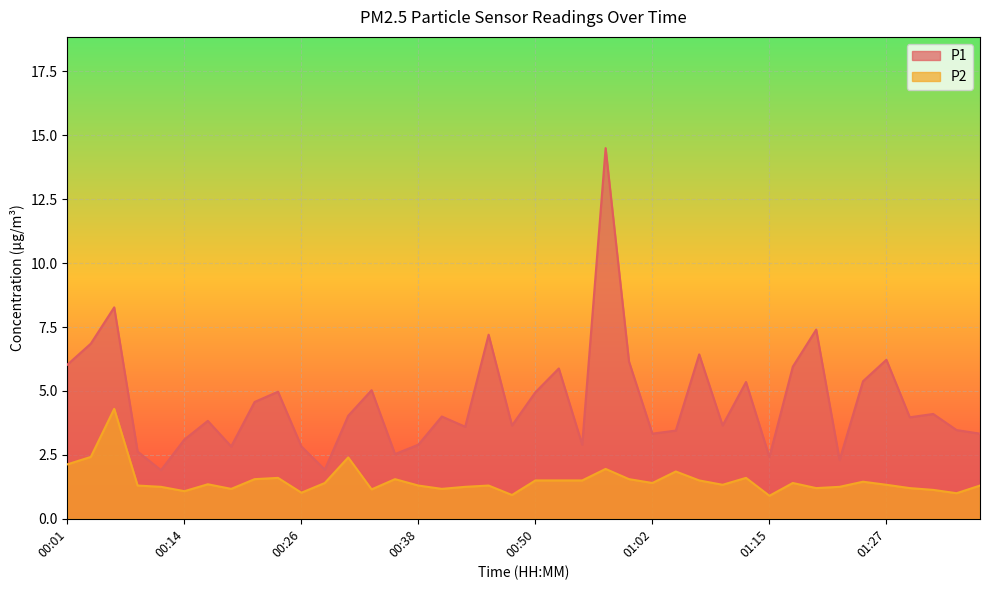

What is the lowest value of the P2 series?

0.9